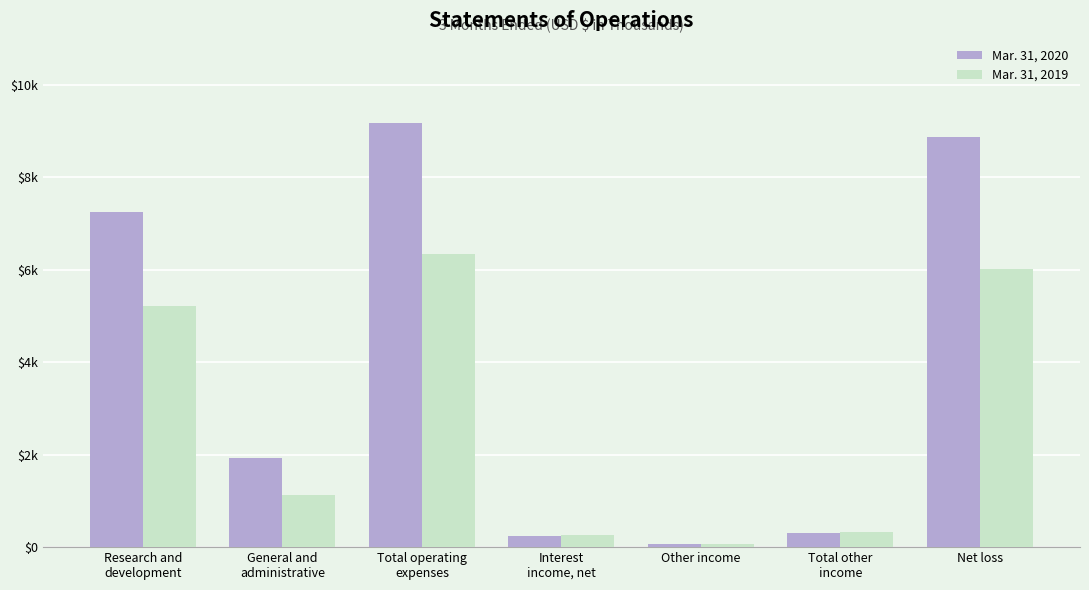

List the labels in order of Mar. 31, 2020 value, smallest first.

Other income, Interest
income, net, Total other
income, General and
administrative, Research and
development, Net loss, Total operating
expenses